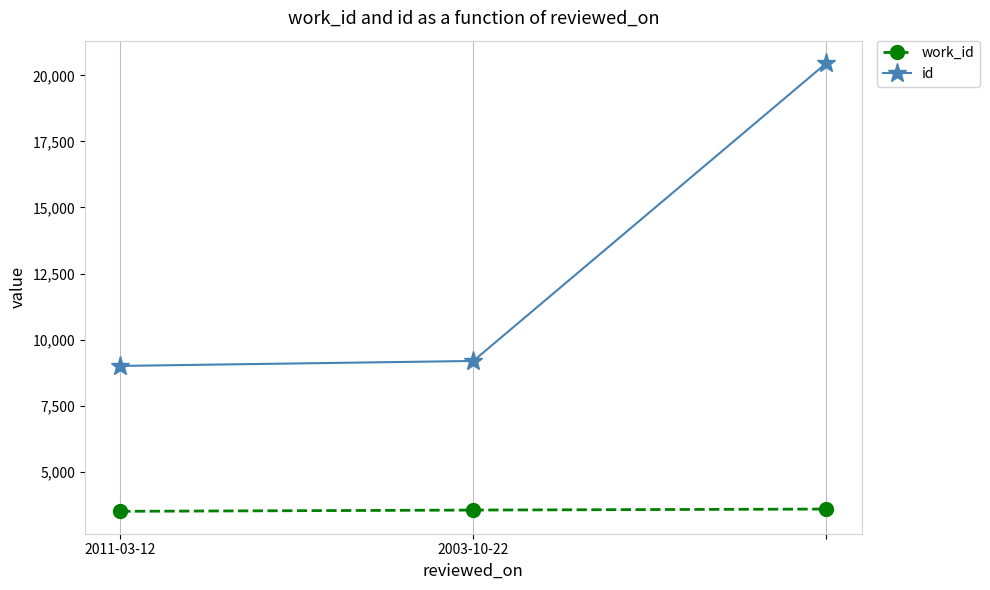

Which series has the widest spread of values?

id